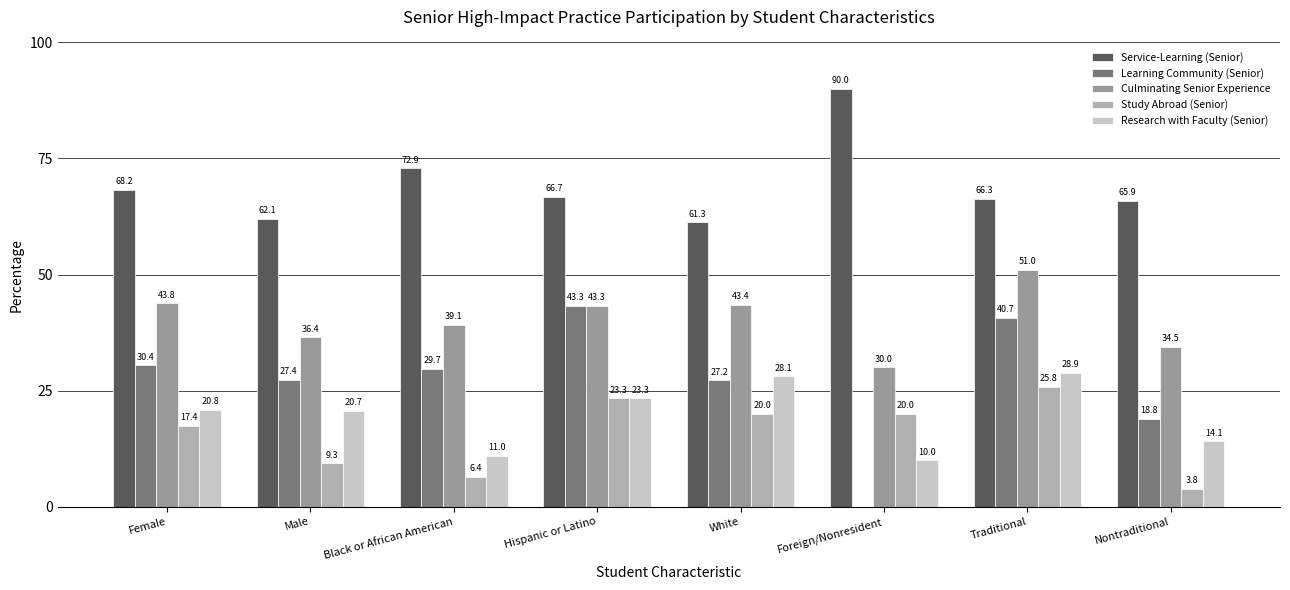

List the labels in order of Research with Faculty (Senior) value, largest first.

Traditional, White, Hispanic or Latino, Female, Male, Nontraditional, Black or African American, Foreign/Nonresident